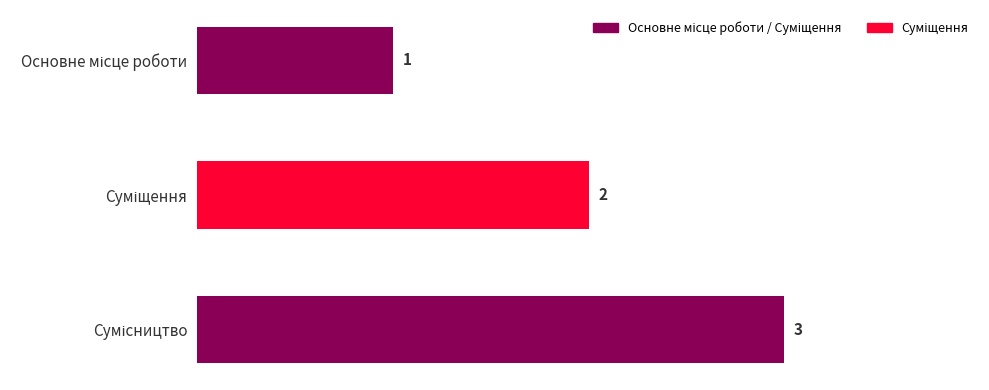

How many values are between 1 and 3?

3